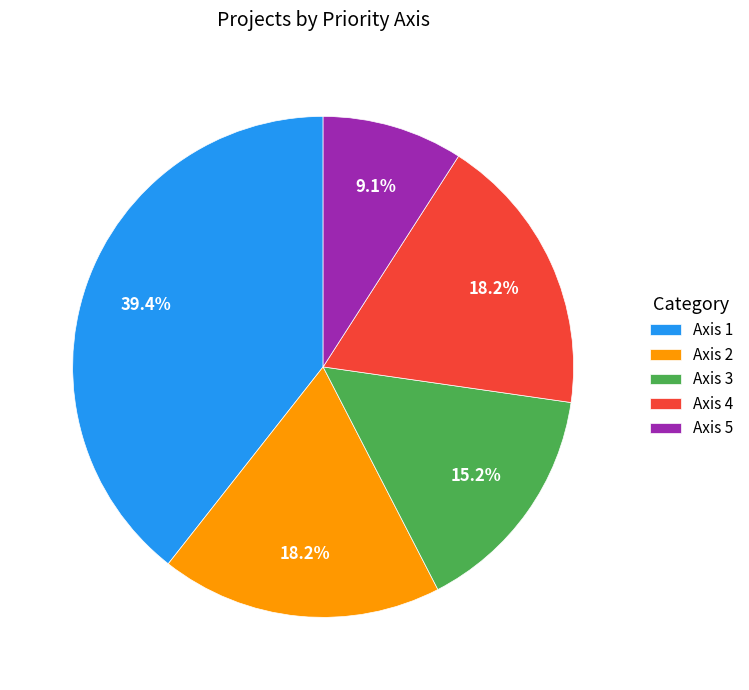

Which category has the biggest portion of the pie?

Axis 1